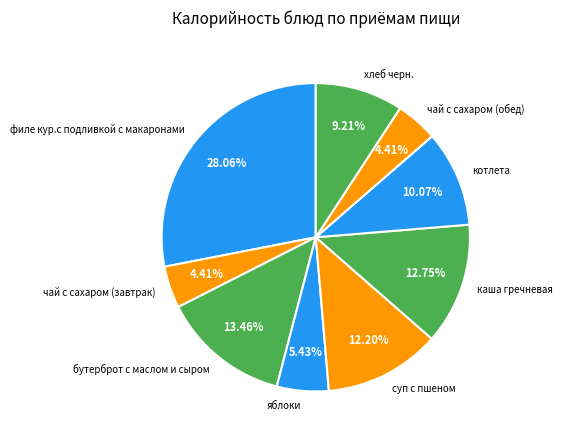

What is the total percentage of каша гречневая and филе кур.с подливкой с макаронами?

40.8%